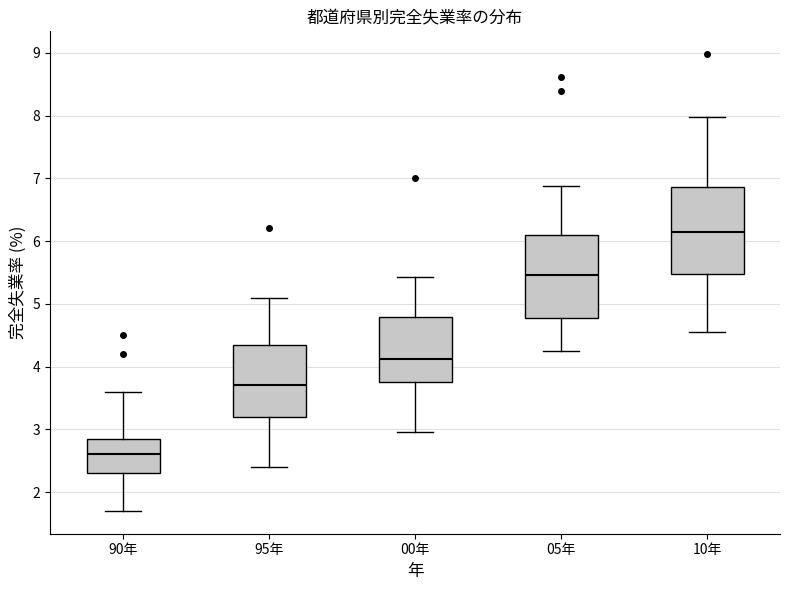

Reading left to right, transcribe this box plot: for each box, give where its median line is, the range the box spans, and where its two whiskers end, as read against the y-axis. The values are not printed on the chart, so give them approximately, as read against the axis.

90年: median 2.6, box 2.3 to 2.9, whiskers 1.7 to 3.6
95年: median 3.7, box 3.2 to 4.4, whiskers 2.4 to 5.1
00年: median 4.1, box 3.8 to 4.8, whiskers 3.0 to 5.4
05年: median 5.5, box 4.8 to 6.1, whiskers 4.2 to 6.9
10年: median 6.1, box 5.5 to 6.9, whiskers 4.6 to 8.0